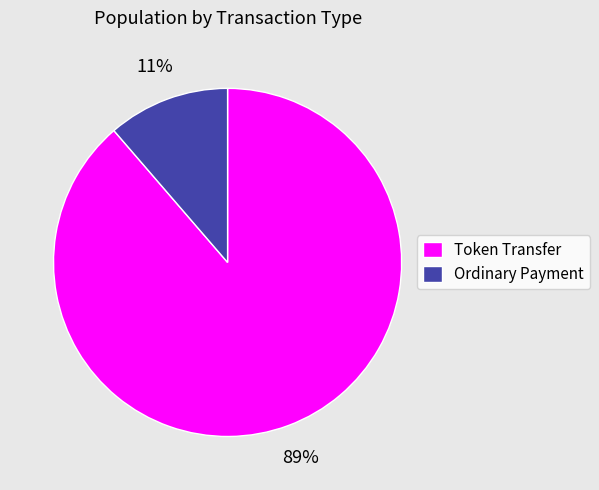

How many segments does this pie chart have?

2